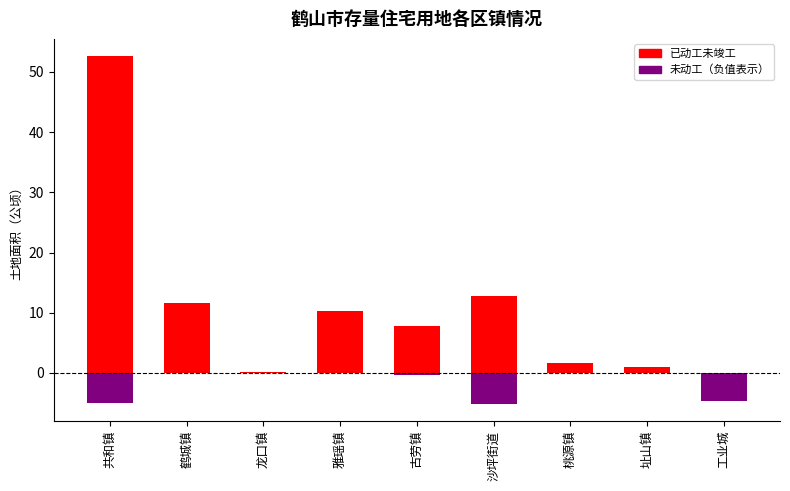

At 鹤城镇, list the series in order from smallest to largest.

未动工, 已动工未竣工